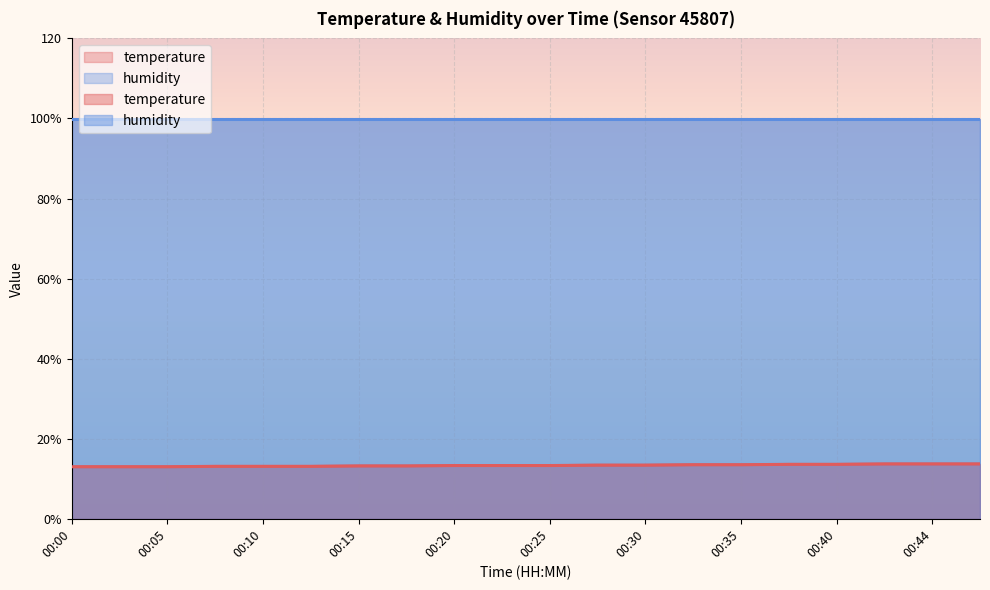

At which label is the value closest to 13?

00:00